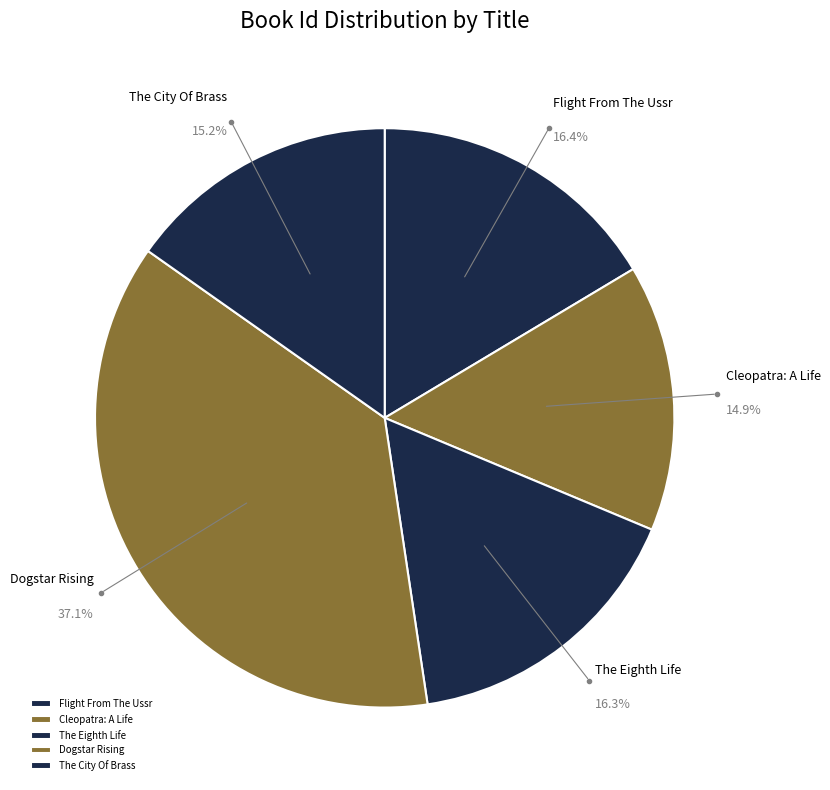

The Dogstar Rising slice represents 37% of the pie. True or false?

True